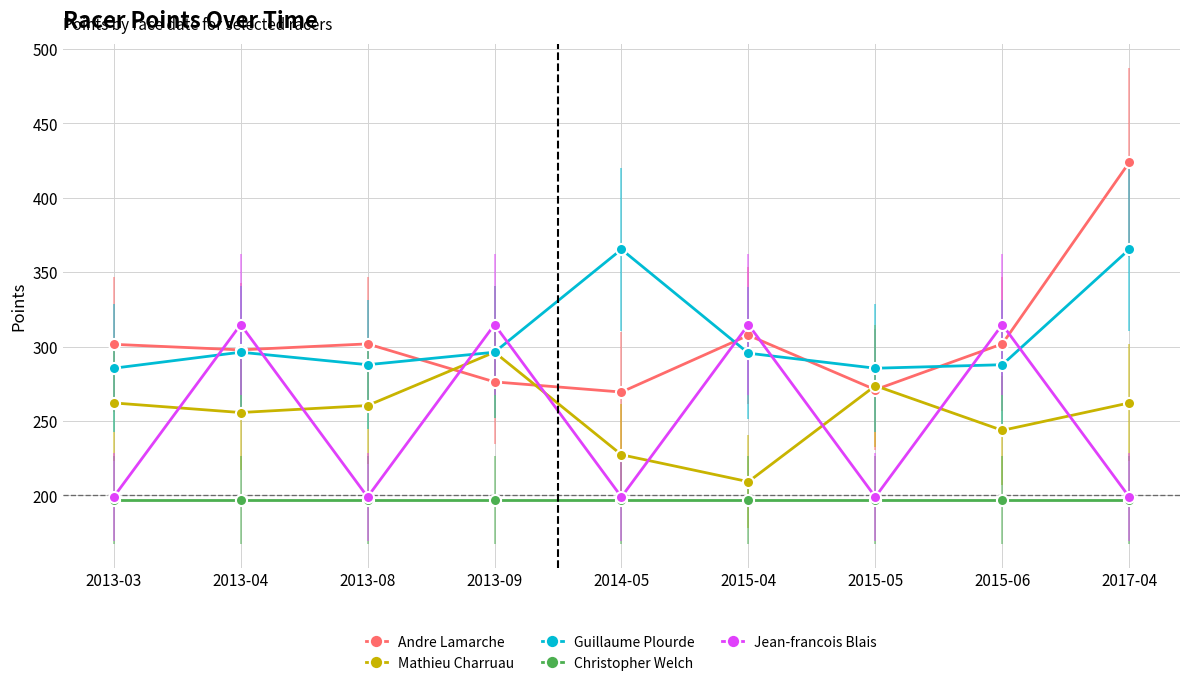

True or false: Jean-francois Blais has a value of 199.0 at 2013-08.

True